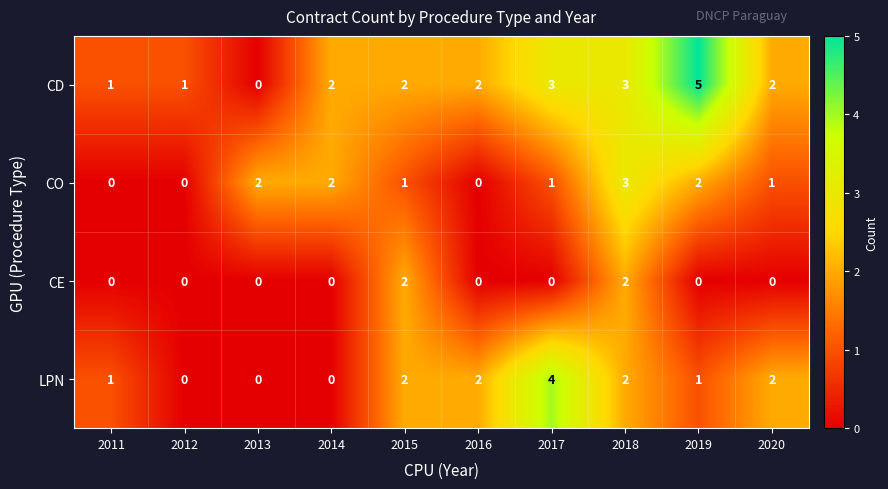

Which series has the widest spread of values?

CD